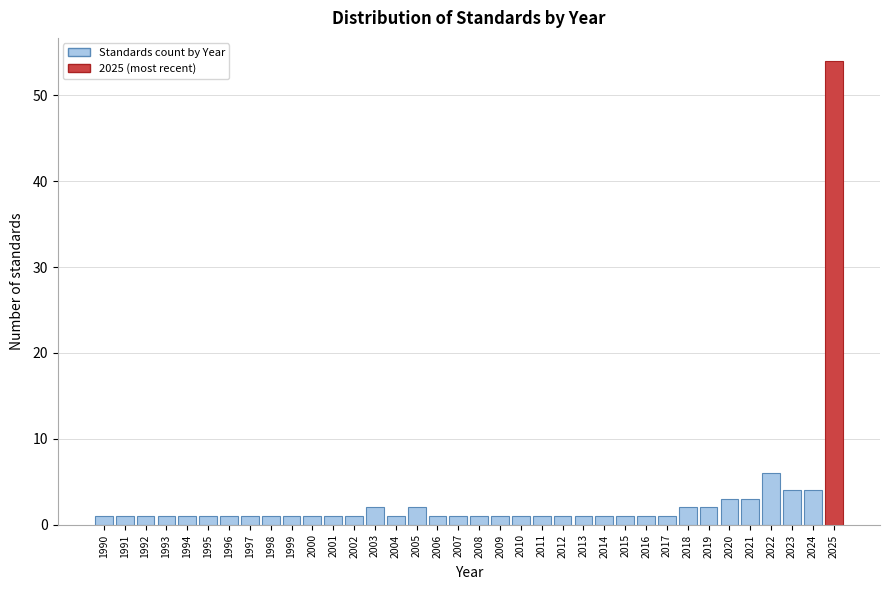

What is the value of the 35th bar from the left?

4